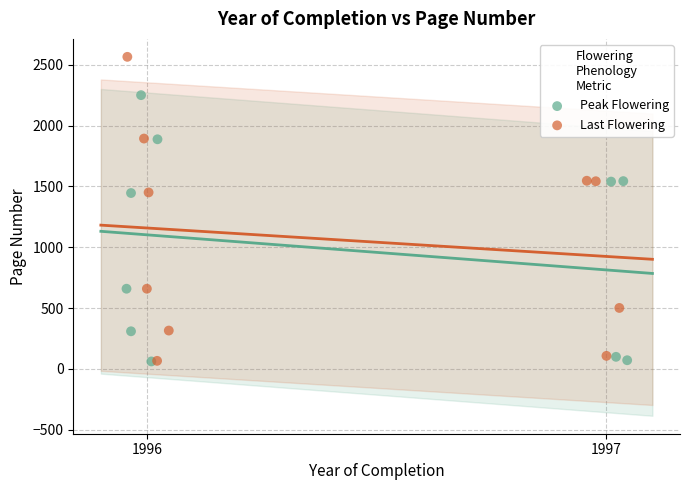

Which series has the widest spread of Y values?

Last Flowering